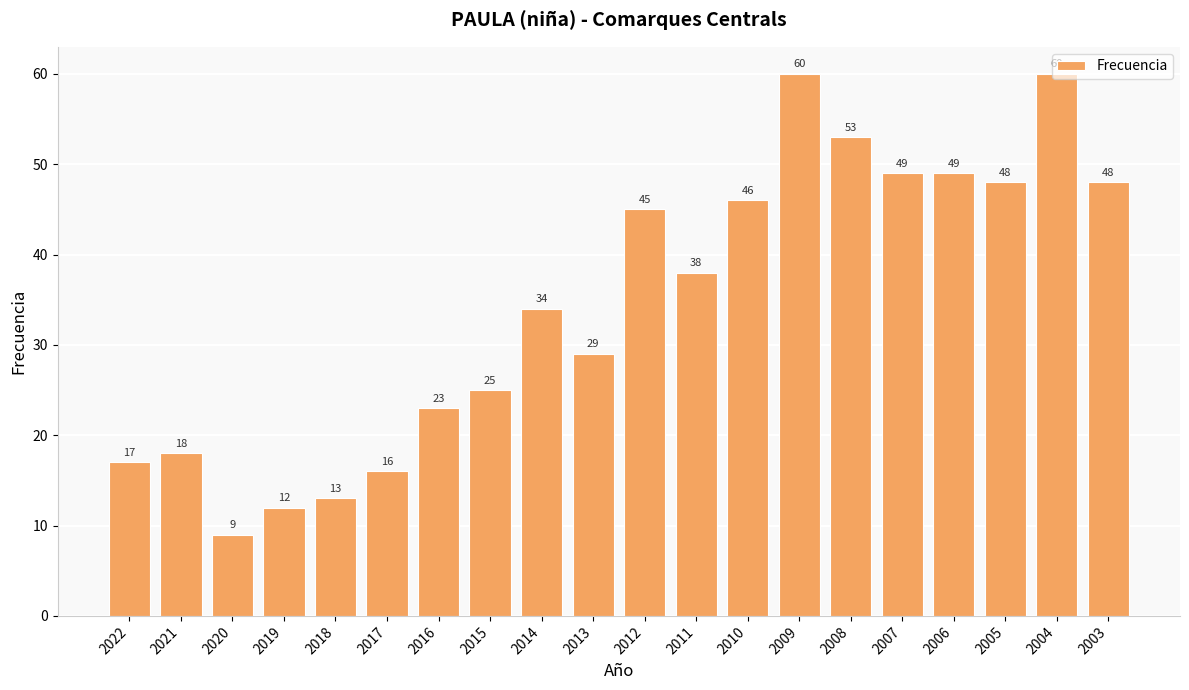

What value does the data have at 2014, to the nearest 10?

30